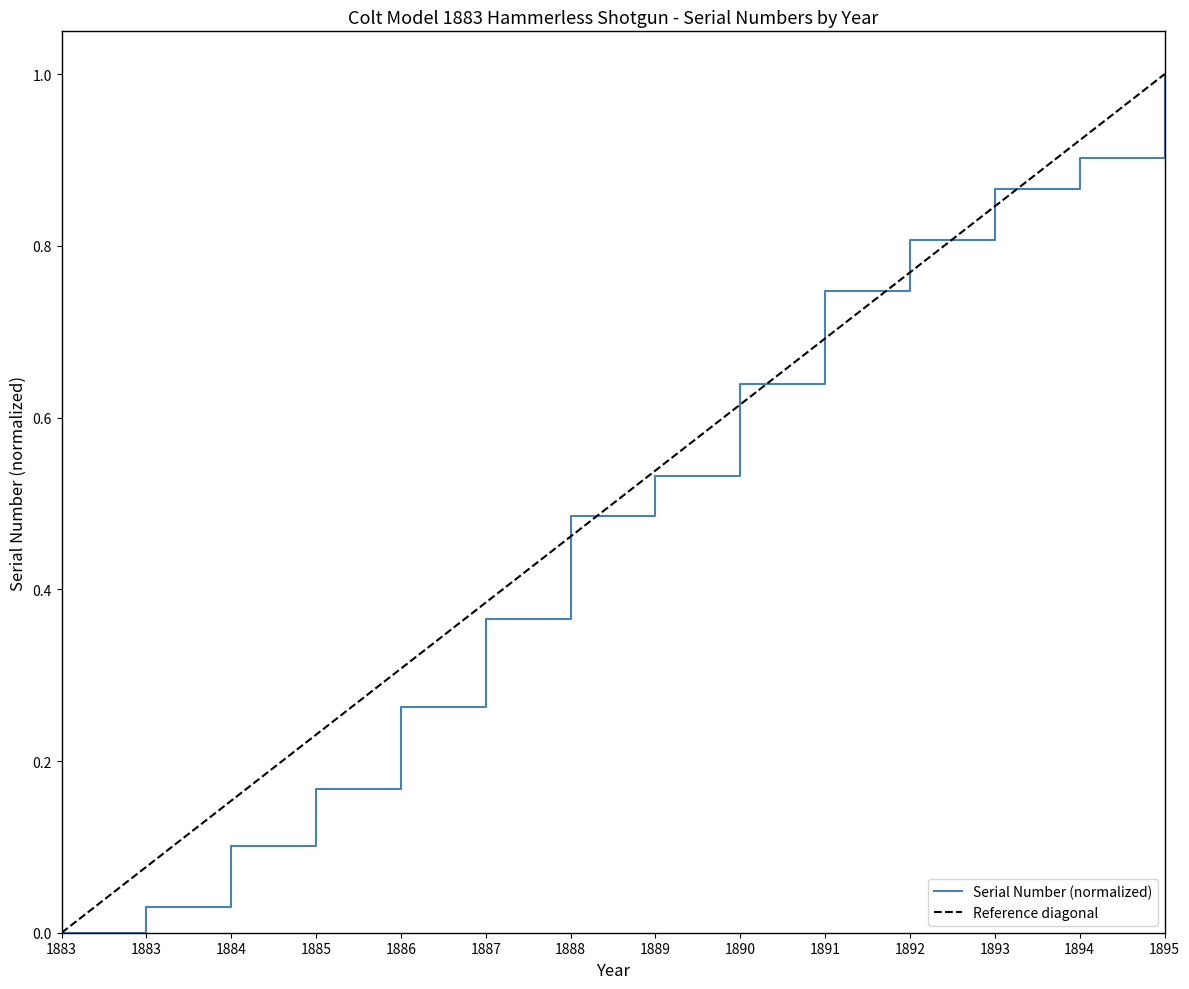

What are all the series names shown in the legend?

Serial Number (normalized), Reference diagonal